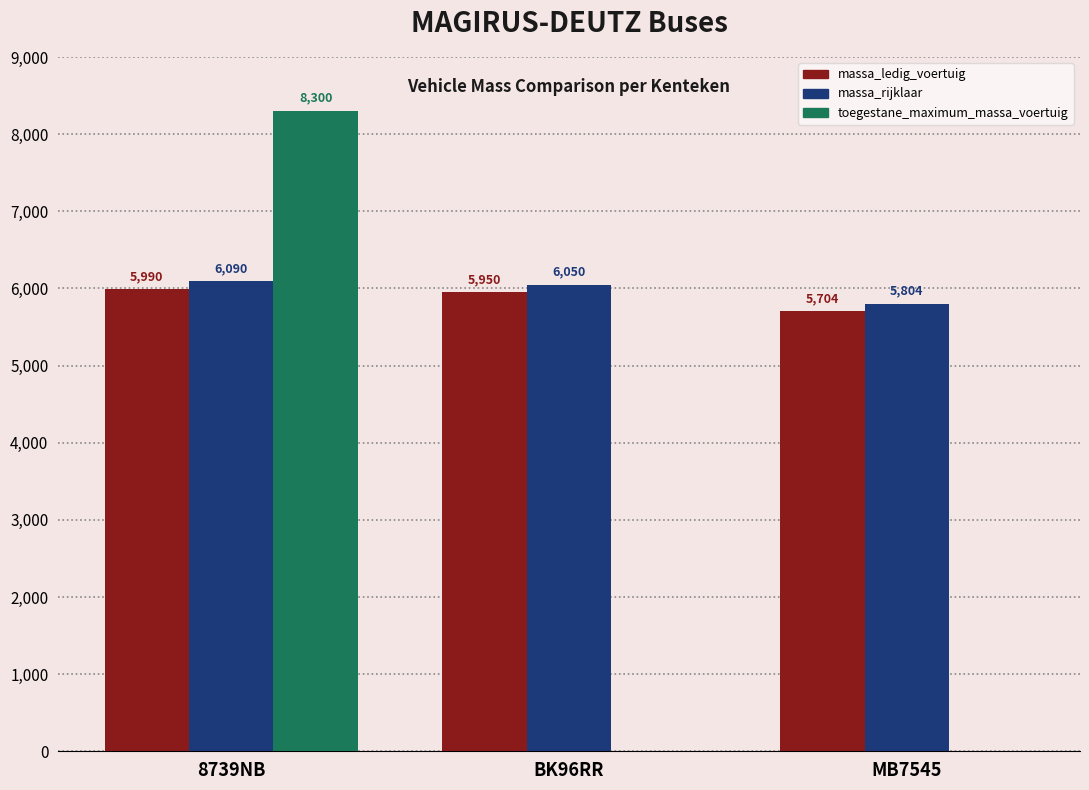

What is the difference between the massa_ledig_voertuig values at 8739NB and MB7545?

286